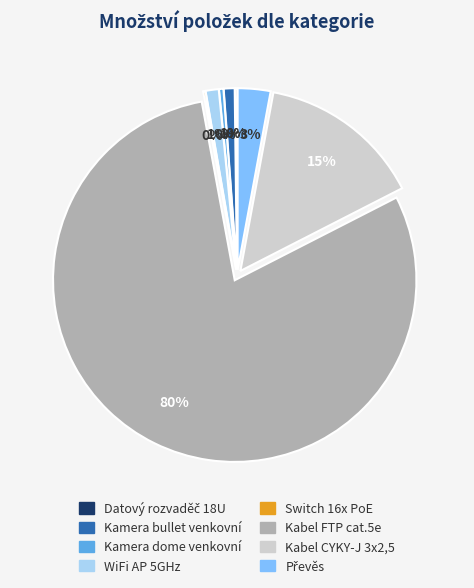

Is there any slice that represents more than half of the pie?

Yes